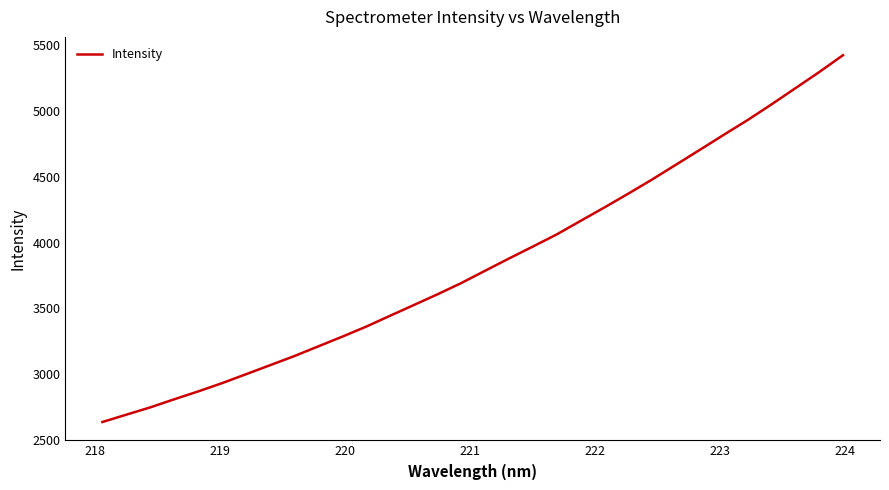

Reading left to right, list all the values displayed in this chart.

2634.9	2690.8	2746.1	2807.7	2867.4	2930.5	2998.1	3066.6	3134.8	3208.4	3282.0	3358.0	3440.8	3522.9	3605.2	3691.2	3785.0	3878.2	3969.3	4061.4	4164.6	4266.9	4372.0	4479.9	4592.5	4705.7	4819.6	4932.2	5051.1	5174.1	5297.1	5425.7